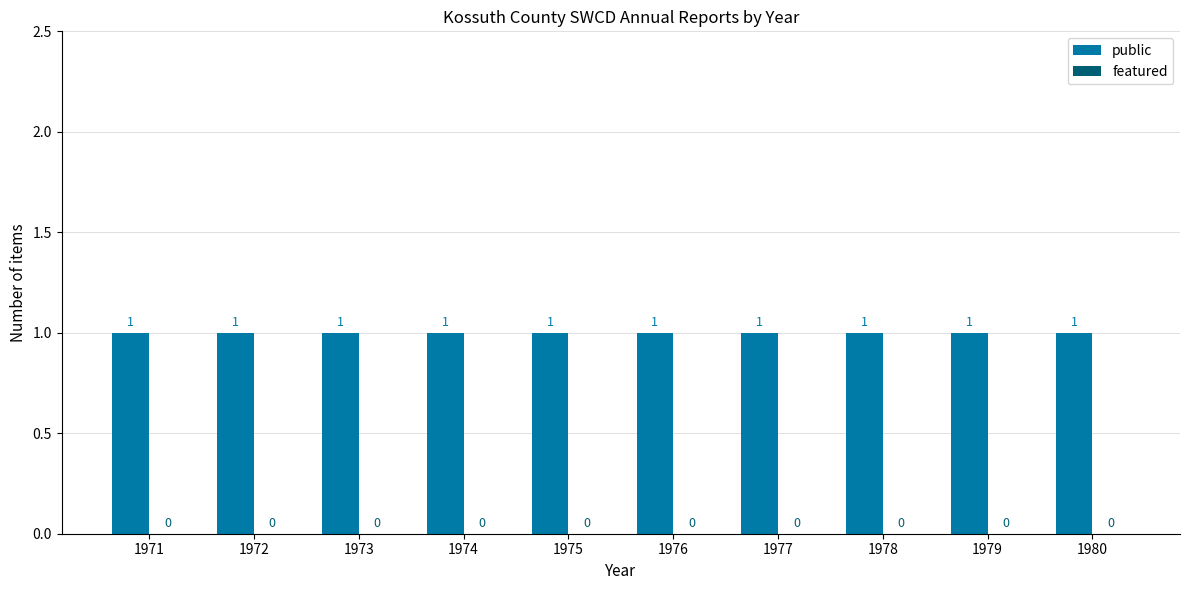

List the labels in order of featured value, largest first.

1971, 1972, 1973, 1974, 1975, 1976, 1977, 1978, 1979, 1980